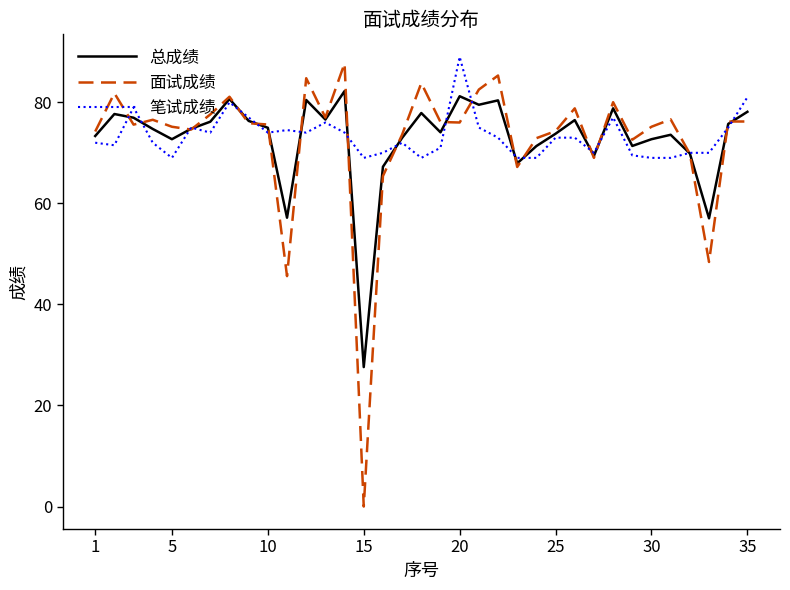

What is the greatest value displayed?

89.0